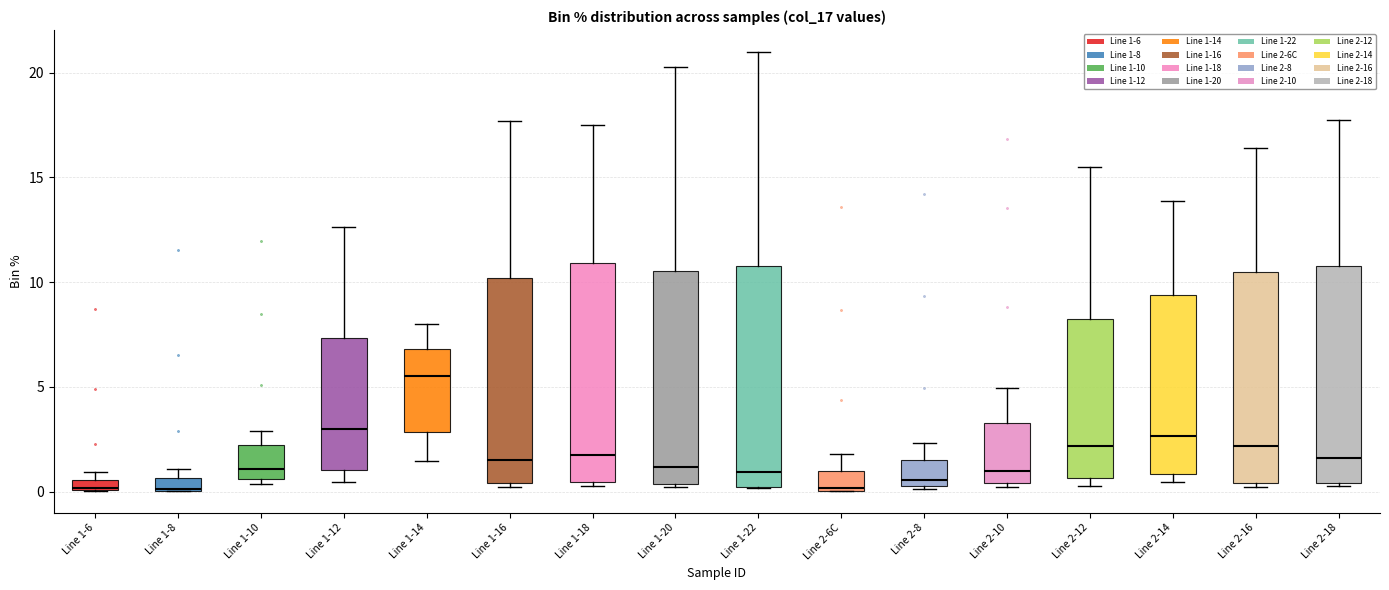

Where does the upper whisker of the box for Line 1-14 end on the y-axis? The values are not printed on the chart, so give them approximately, as read against the axis.

8.0